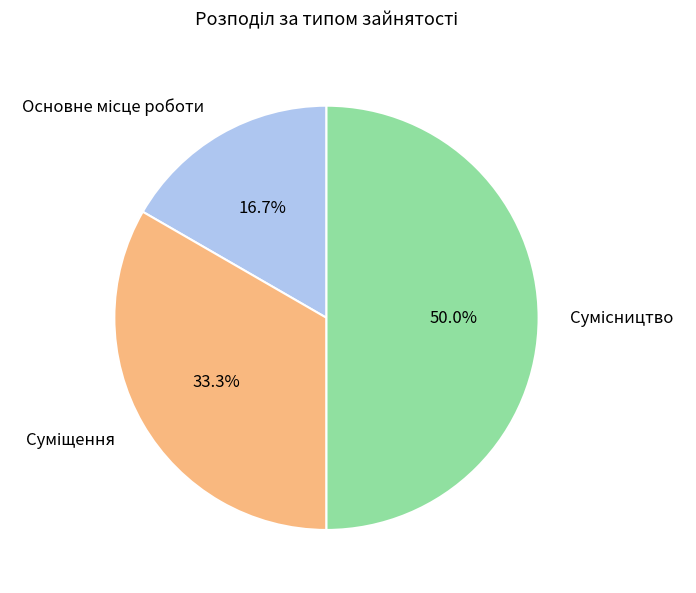

What percentage is NOT represented by Основне місце роботи?

83.3%